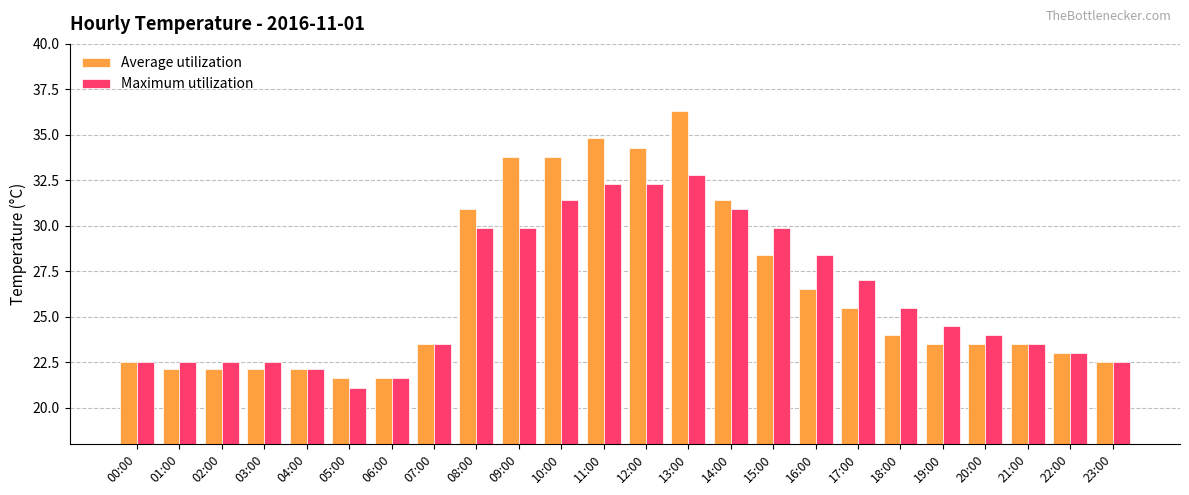

Does the chart contain stacked bars?

No